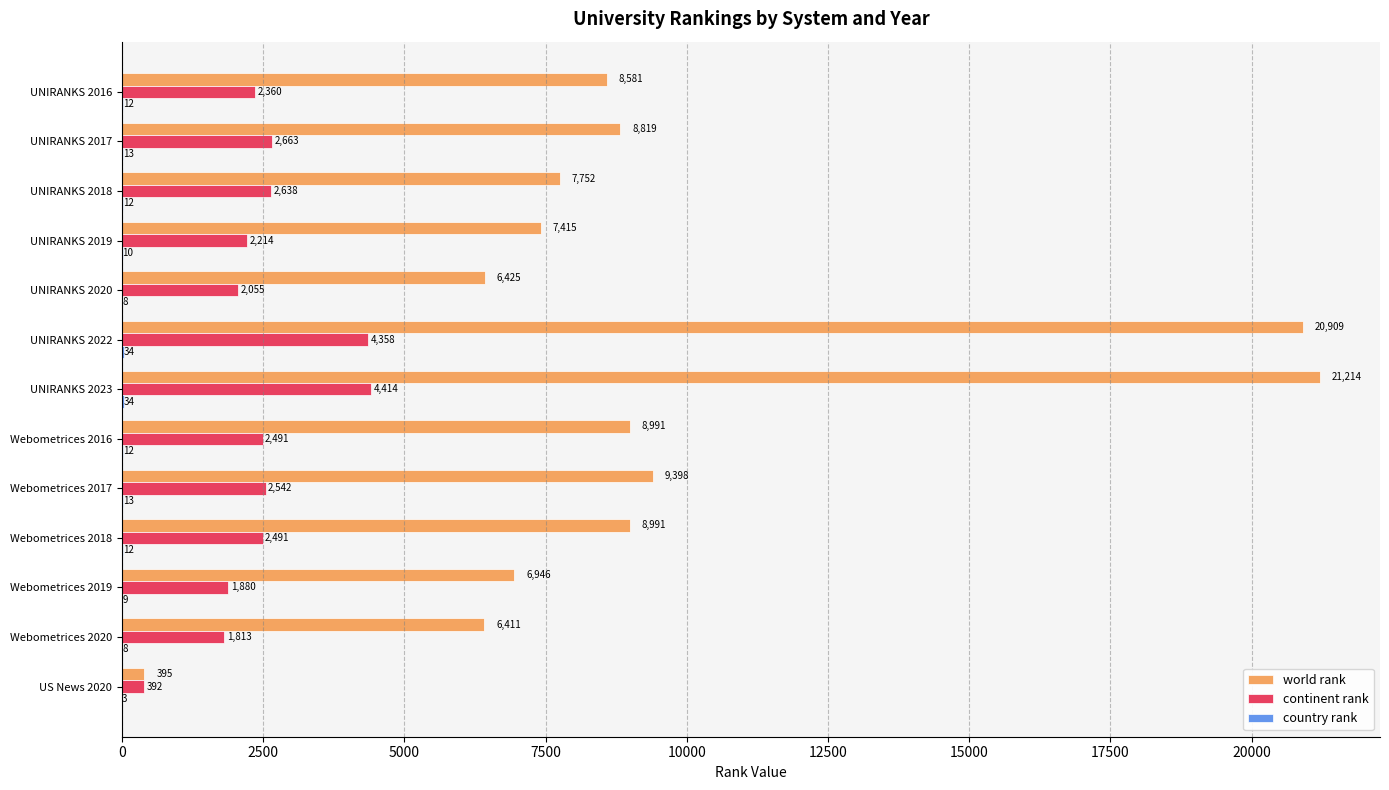

What is the total value across all series at UNIRANKS 2023?

25662